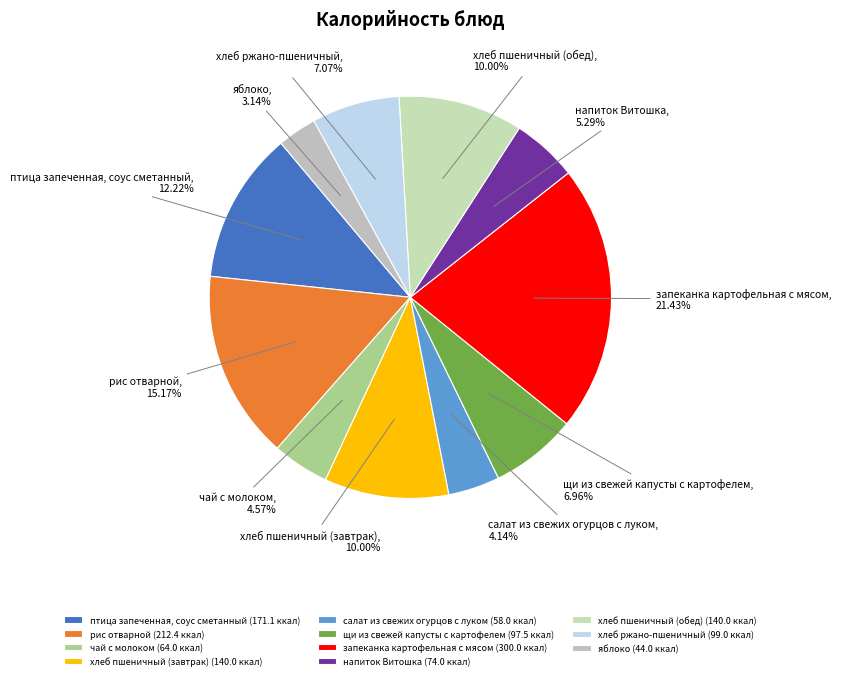

Approximately how many times larger is the value at хлеб пшеничный (обед) compared to запеканка картофельная с мясом?

0.5